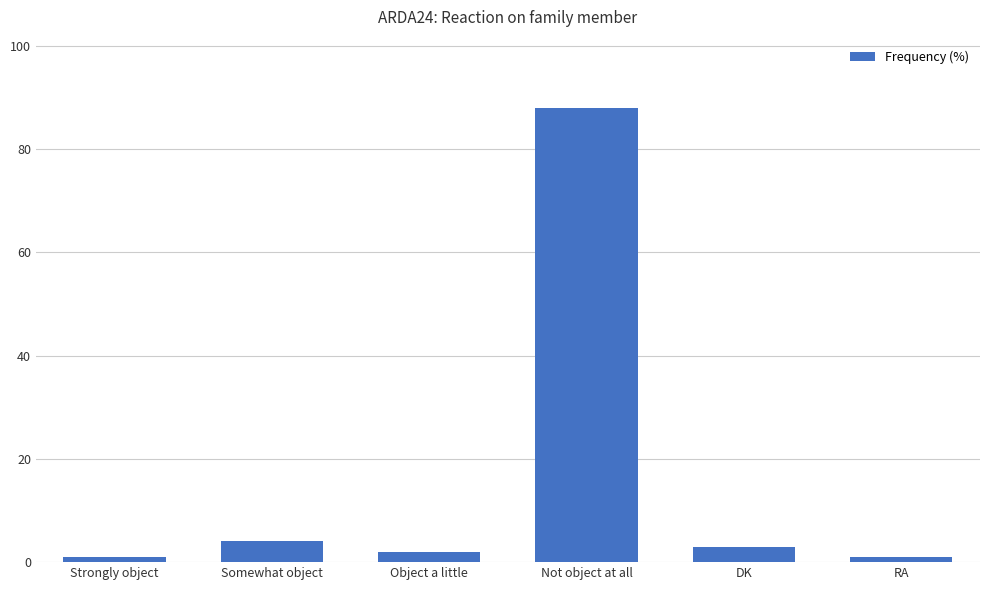

What position from the right is Object a little?

4